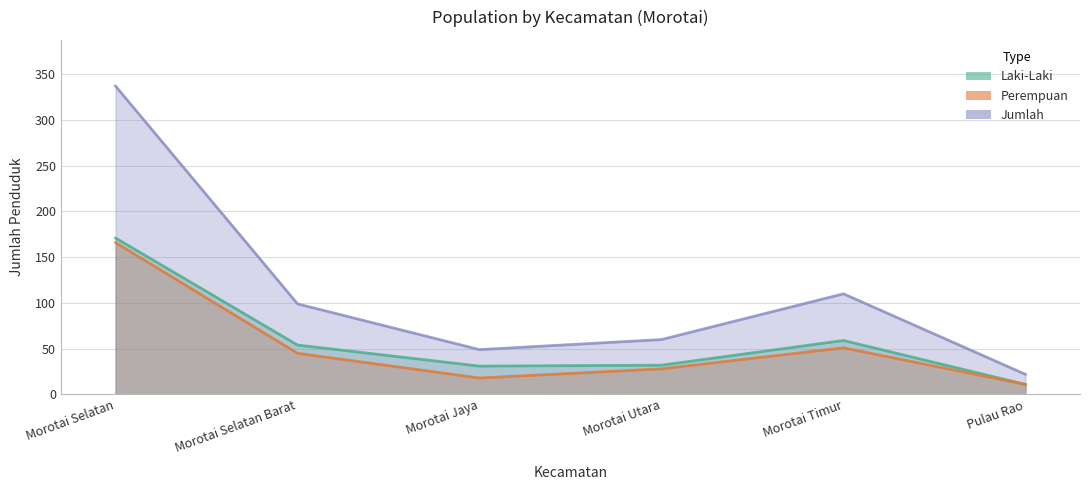

What is the minimum value for Laki-Laki?

11